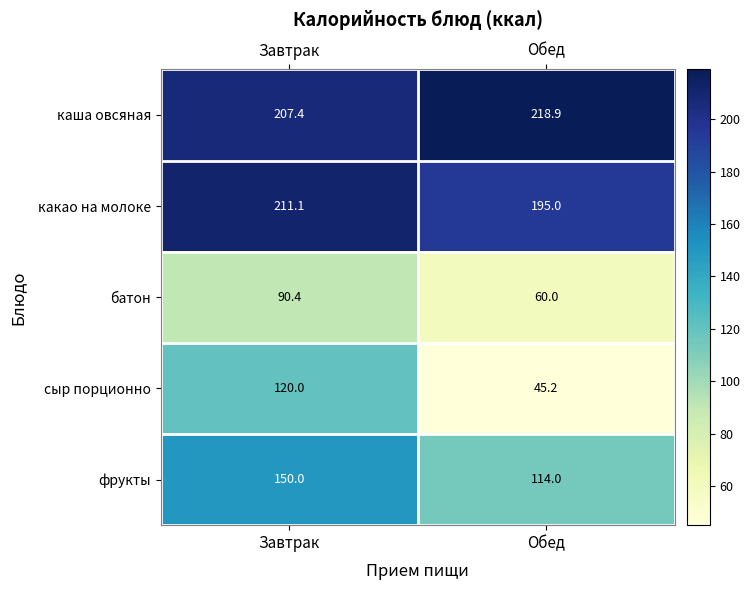

What is the minimum value shown in the chart?

45.2